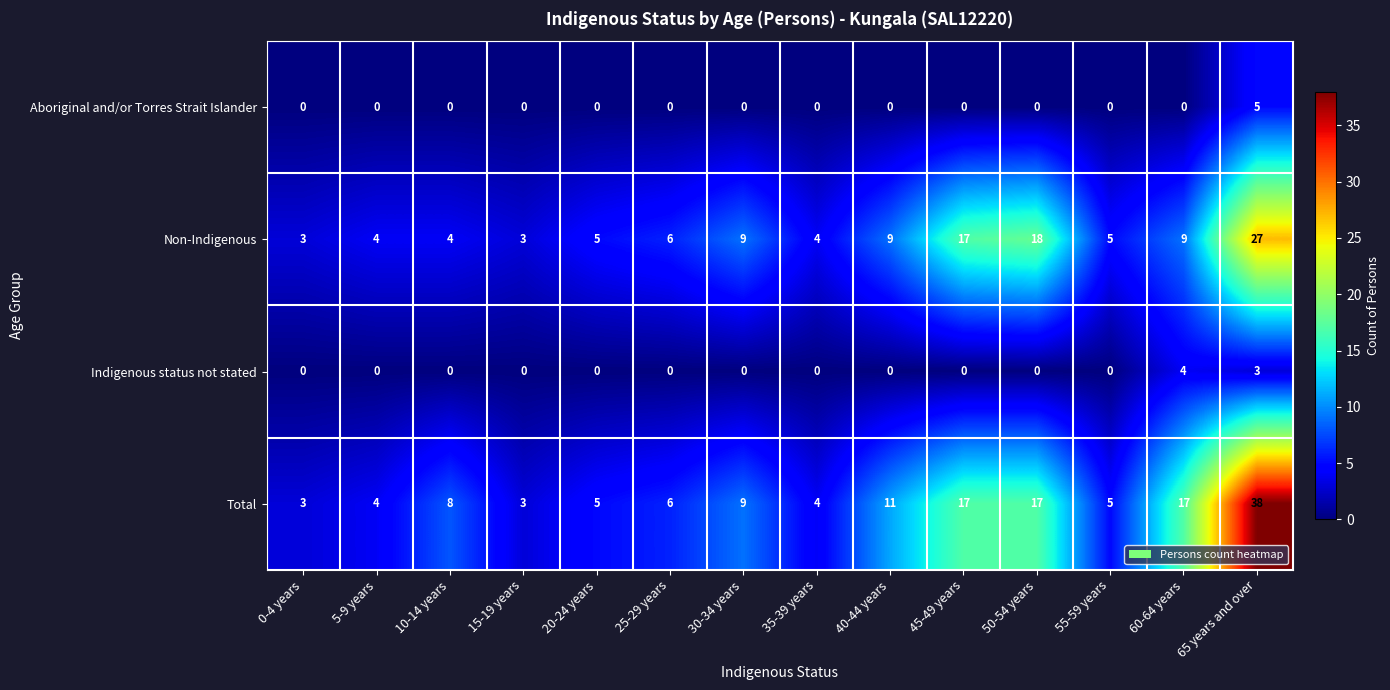

How many categories are shown in the chart?

14